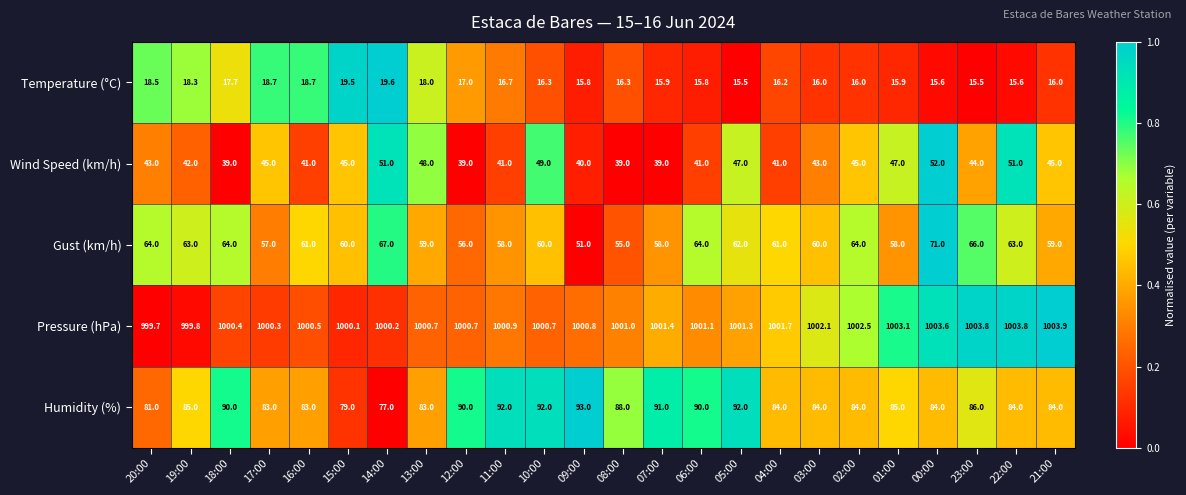

How many values in the Temperature (°C) series are below 16?

8